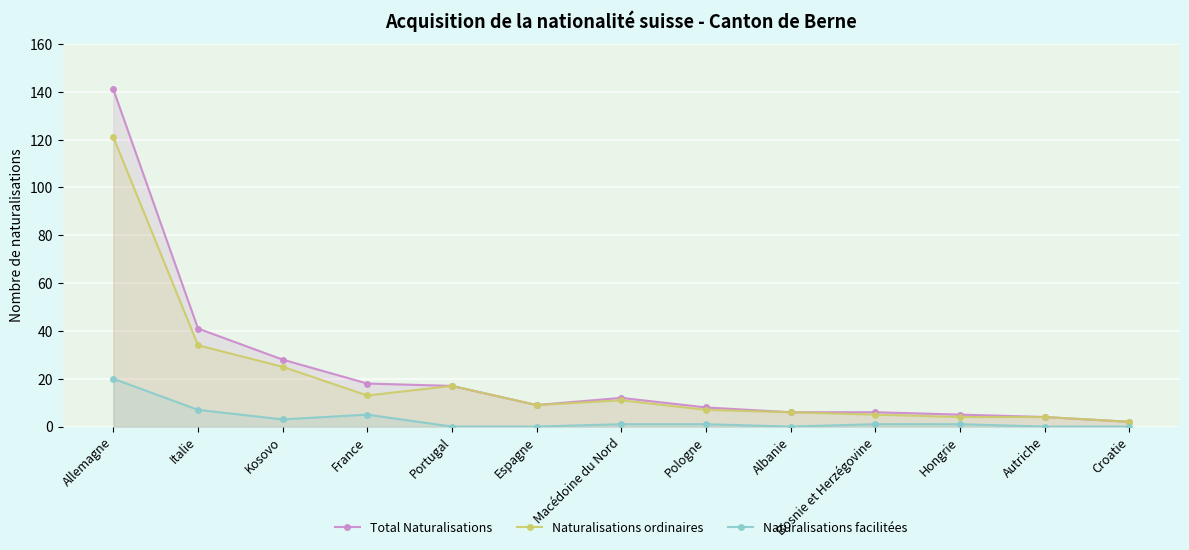

Reading left to right, transcribe all the data shown in this chart.

Total Naturalisations: 141	41	28	18	17	9	12	8	6	6	5	4	2
Naturalisations ordinaires: 121	34	25	13	17	9	11	7	6	5	4	4	2
Naturalisations facilitées: 20	7	3	5	0	0	1	1	0	1	1	0	0